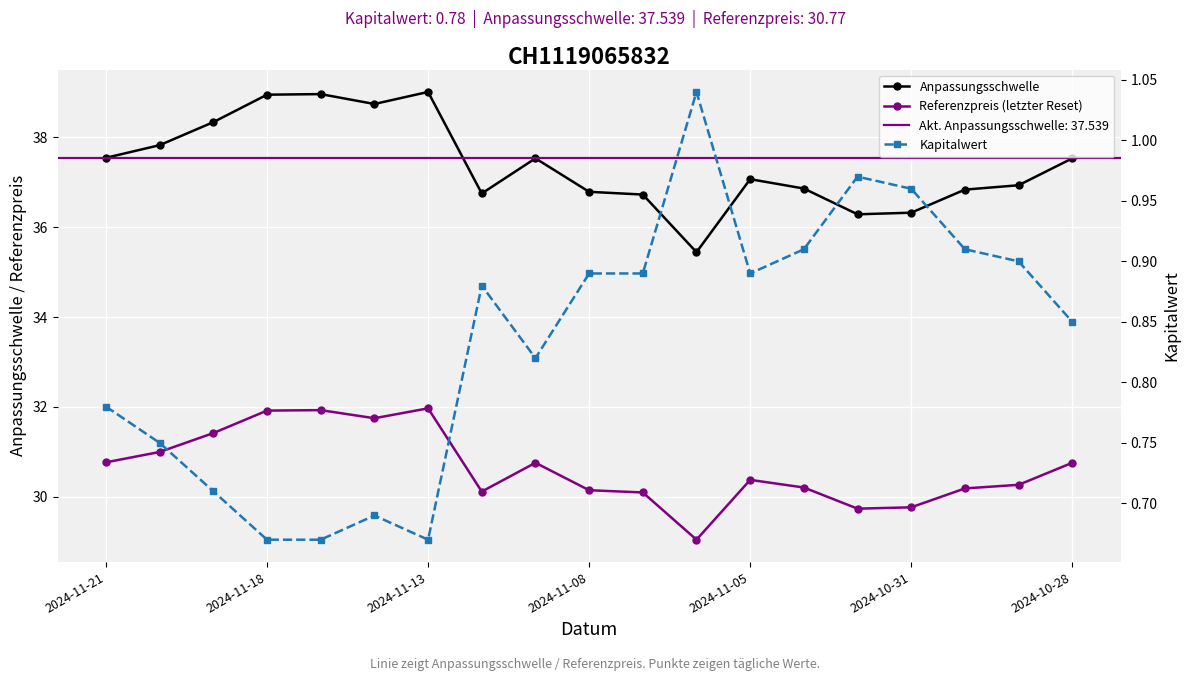

What position from the right is 17?

2